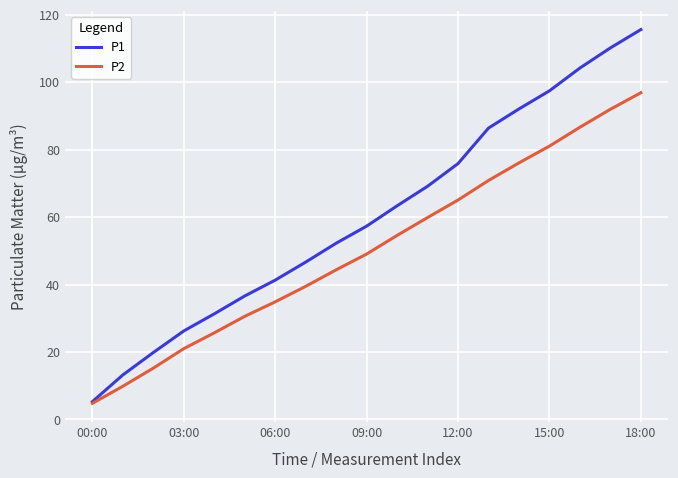

Rank the series by their average value, from lowest to highest.

P2, P1